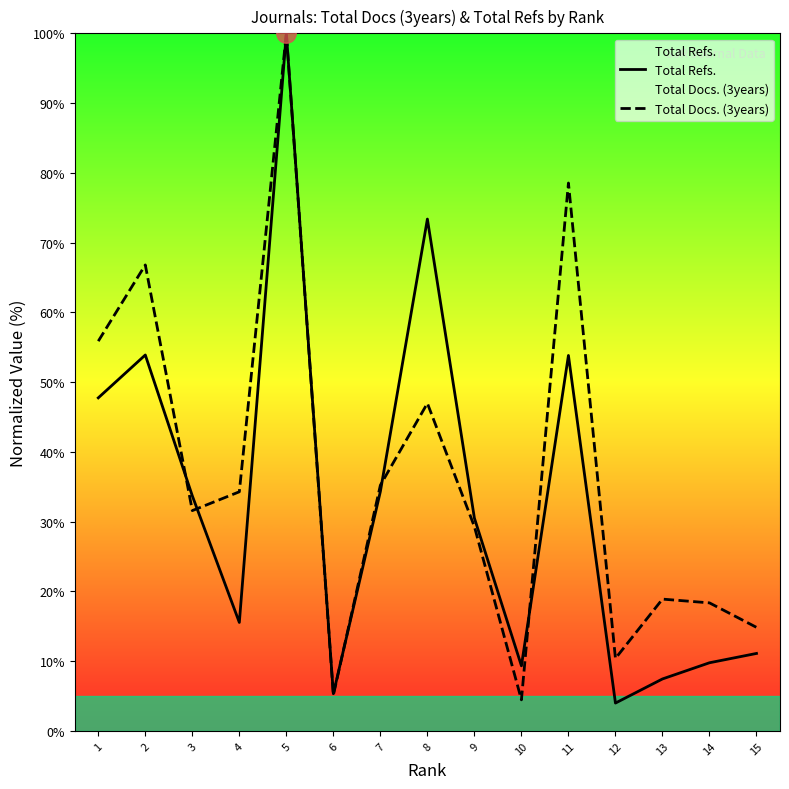

Which series changed the most between 6 and 15?

Total Docs. (3years)